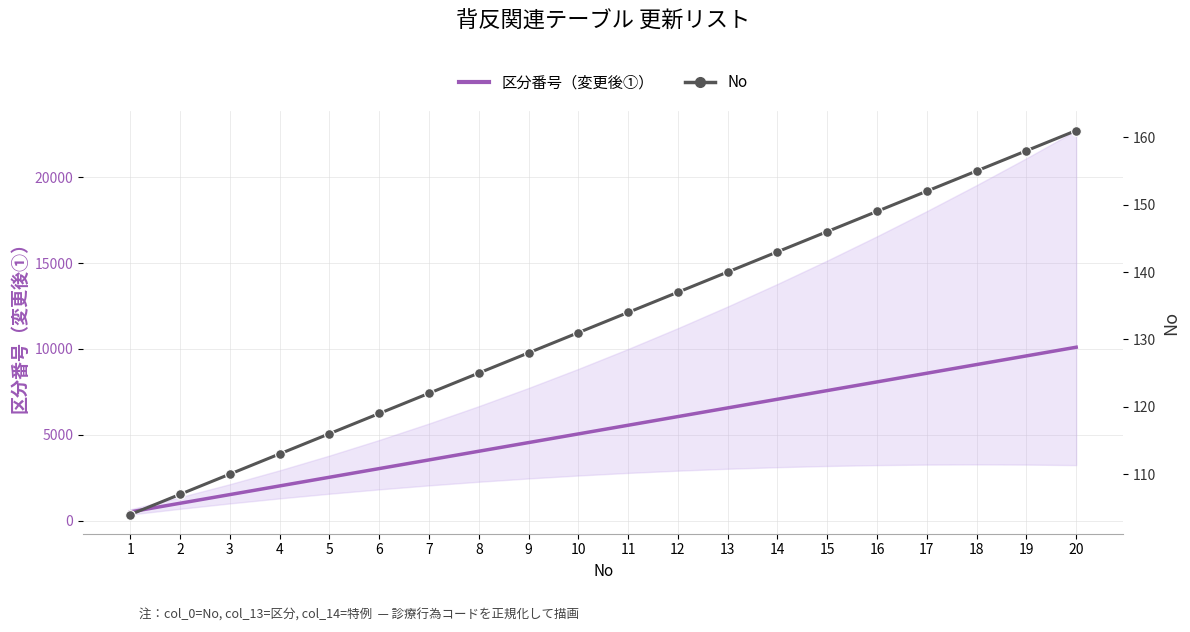

What is the difference between the 区分番号（変更後①） values at 15 and 9?

3030